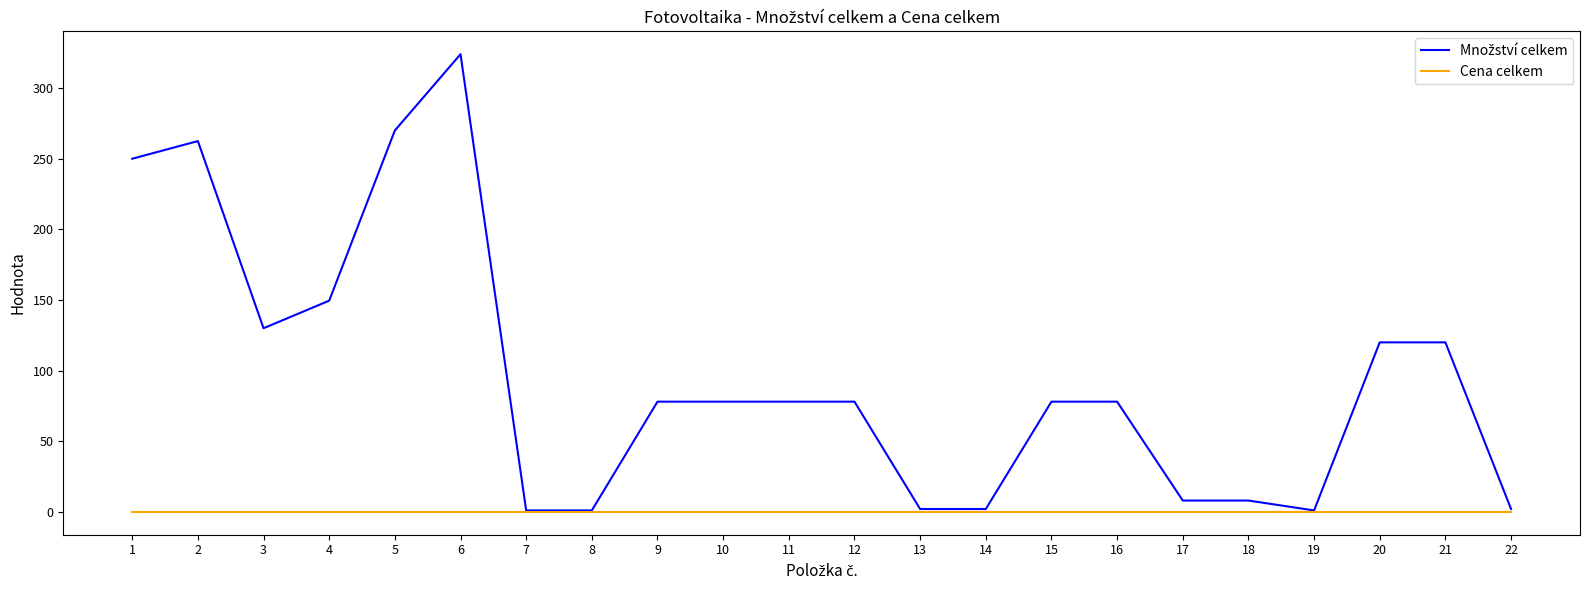

At which category is the sum across all series the highest?

6